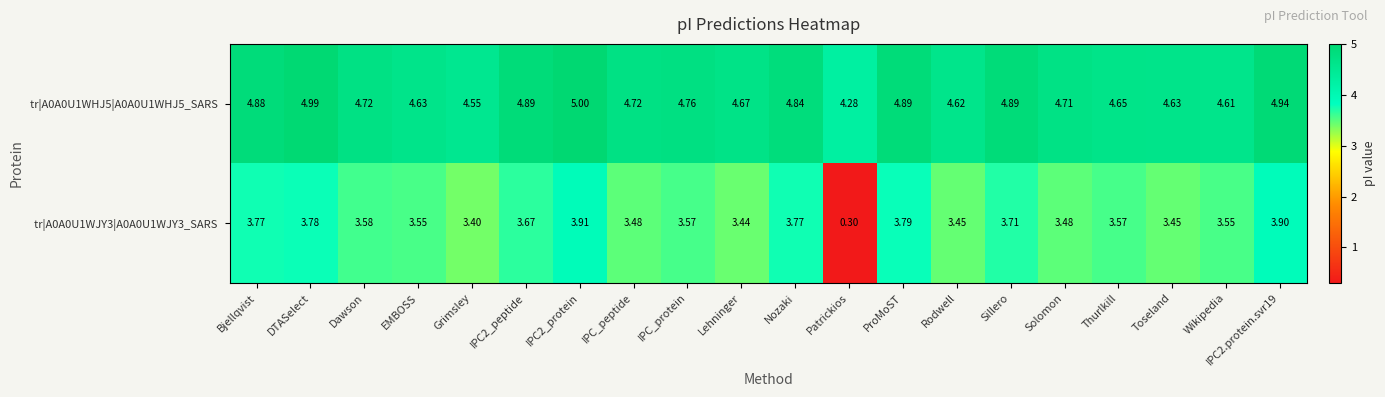

At which category does the chart reach its minimum across all series?

Patrickios